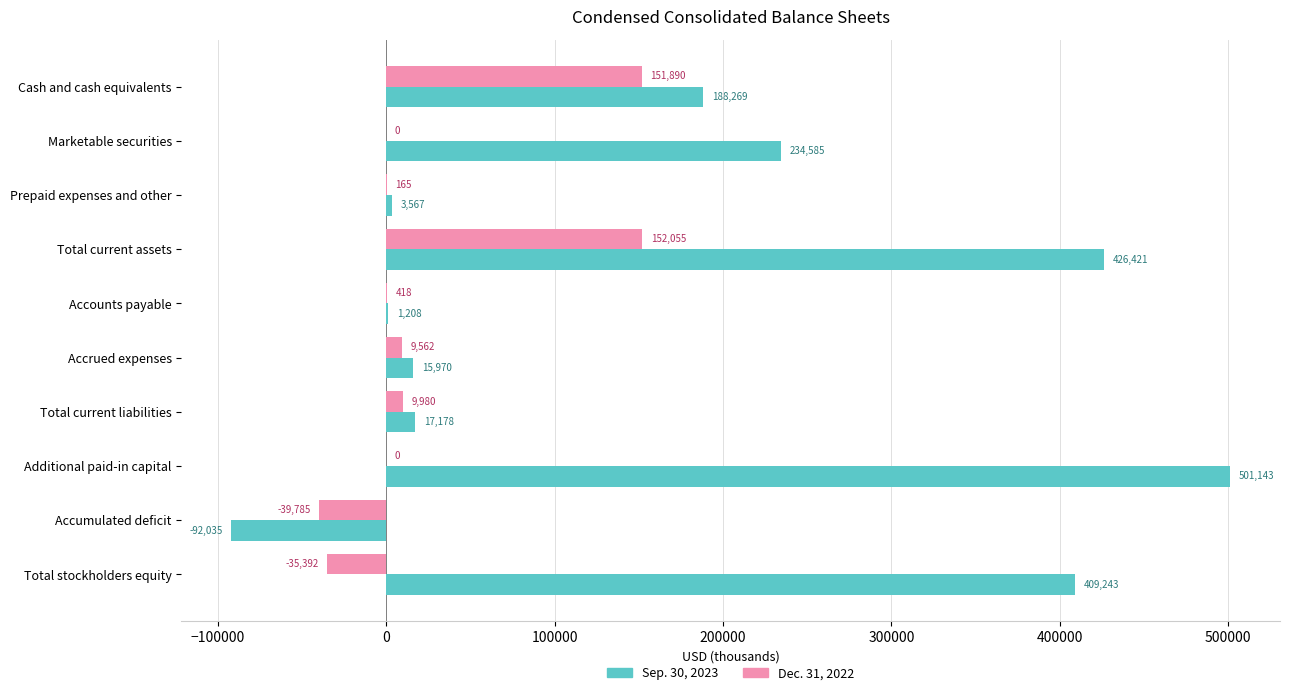

At which category is the sum across all series the highest?

Total current assets